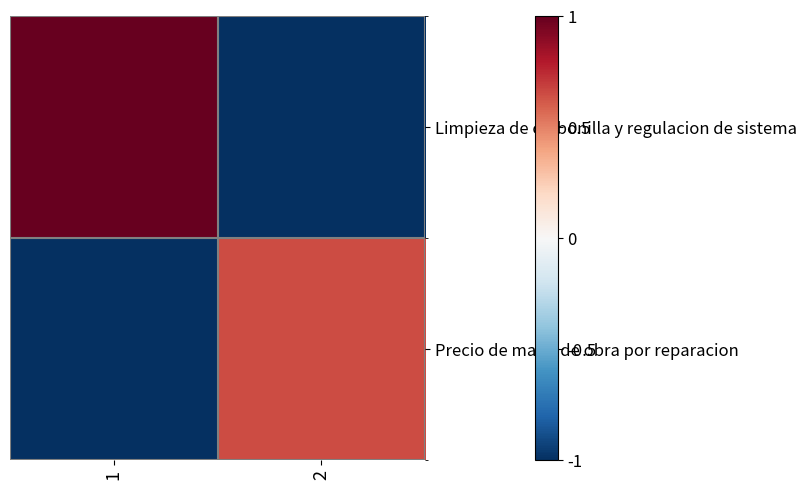

Reading right to left, extract all data points from this chart.

Limpieza de carbonilla y regulacion de sistema: 2=-1.0	1=1.0
Precio de mano de obra por reparacion: 2=0.7	1=-1.0